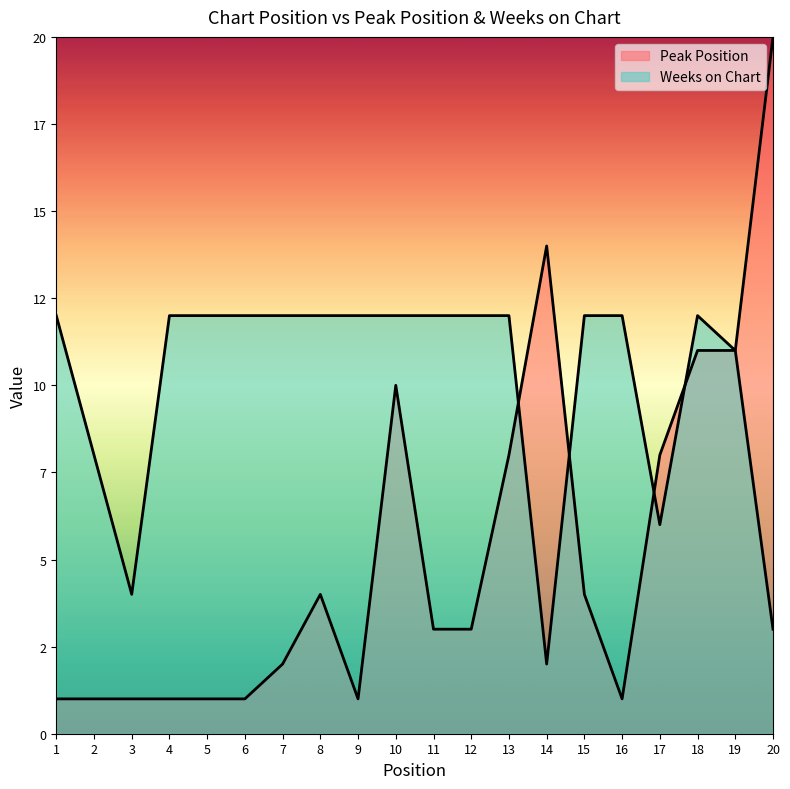

List the series in order of their peak value, lowest first.

Weeks on Chart, Peak Position